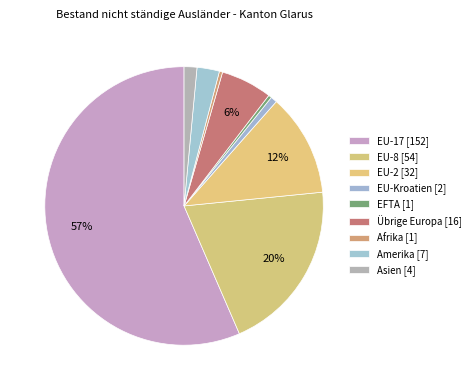

Approximately how many times larger is the value at EU-17 compared to EU-2?

4.8